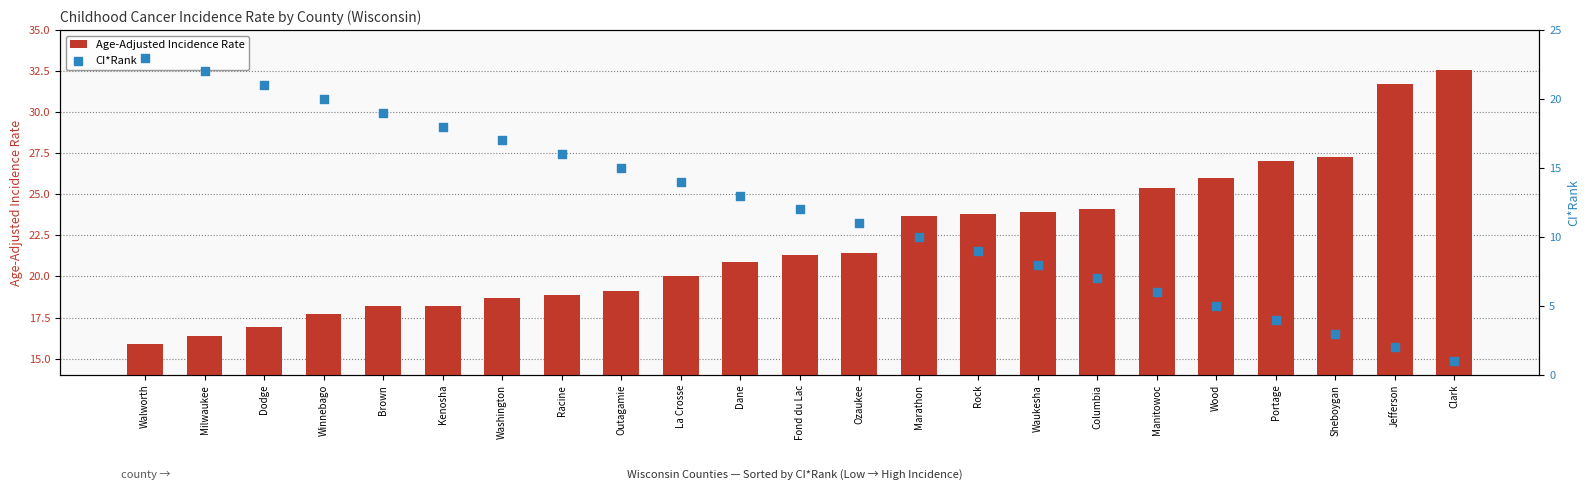

What is the total value across all series at Portage?

31.0